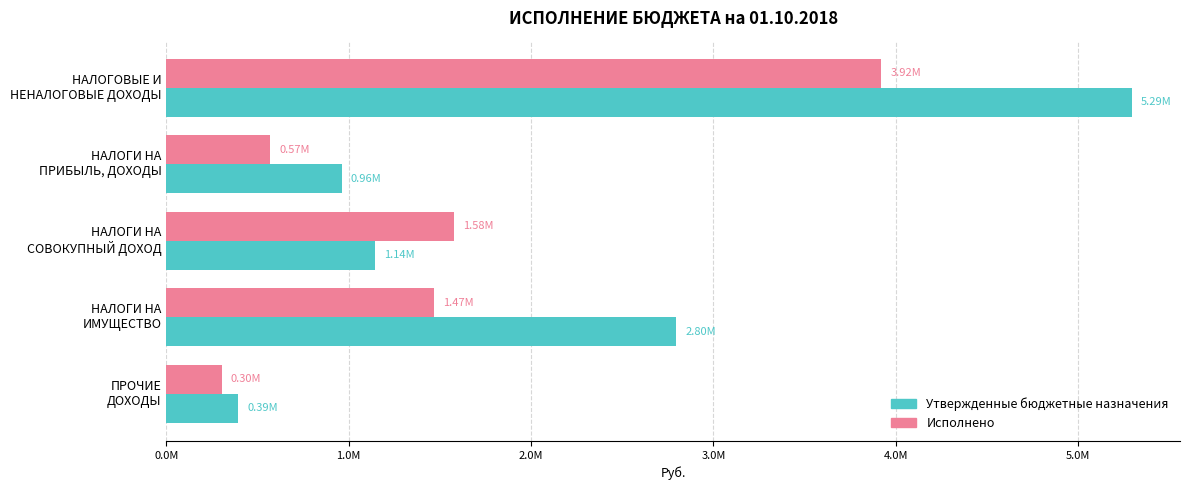

Where is Исполнено nearest to the value 2111650?

НАЛОГИ НА
СОВОКУПНЫЙ ДОХОД